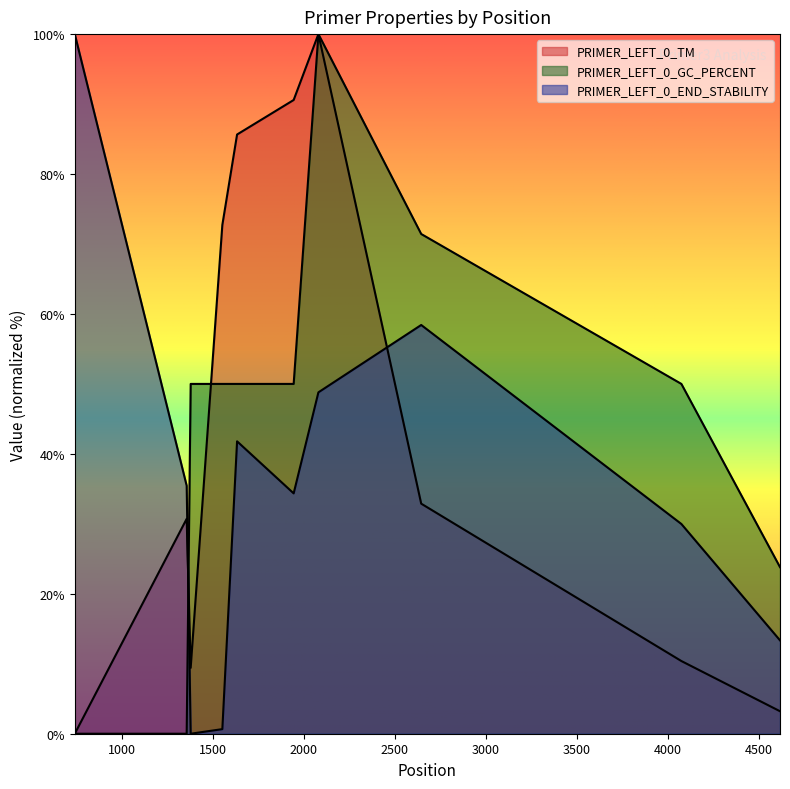

How many intersections are there between PRIMER_LEFT_0_TM and PRIMER_LEFT_0_GC_PERCENT?

2